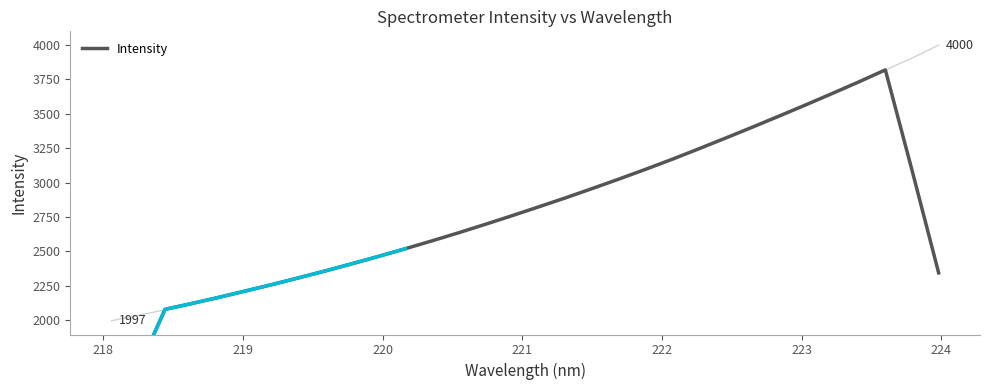

Is it true that the value at 13 is 1842.6?

False